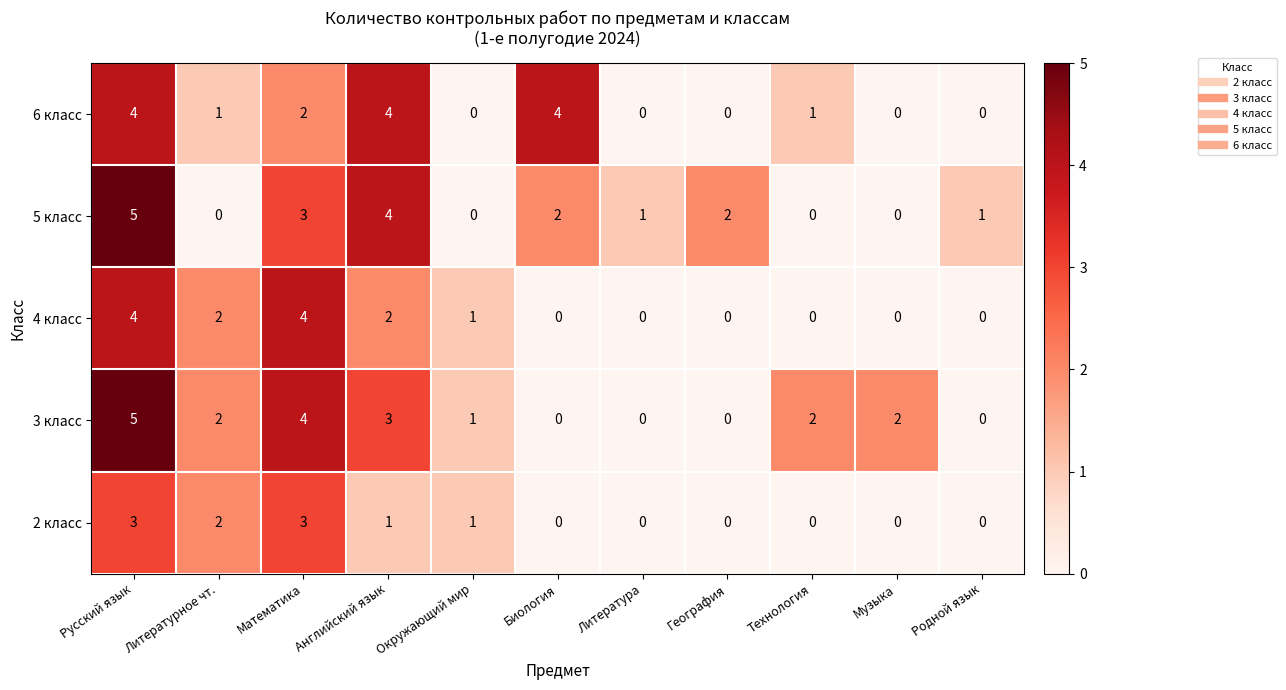

At which label does 3 класс reach its peak?

Русский язык